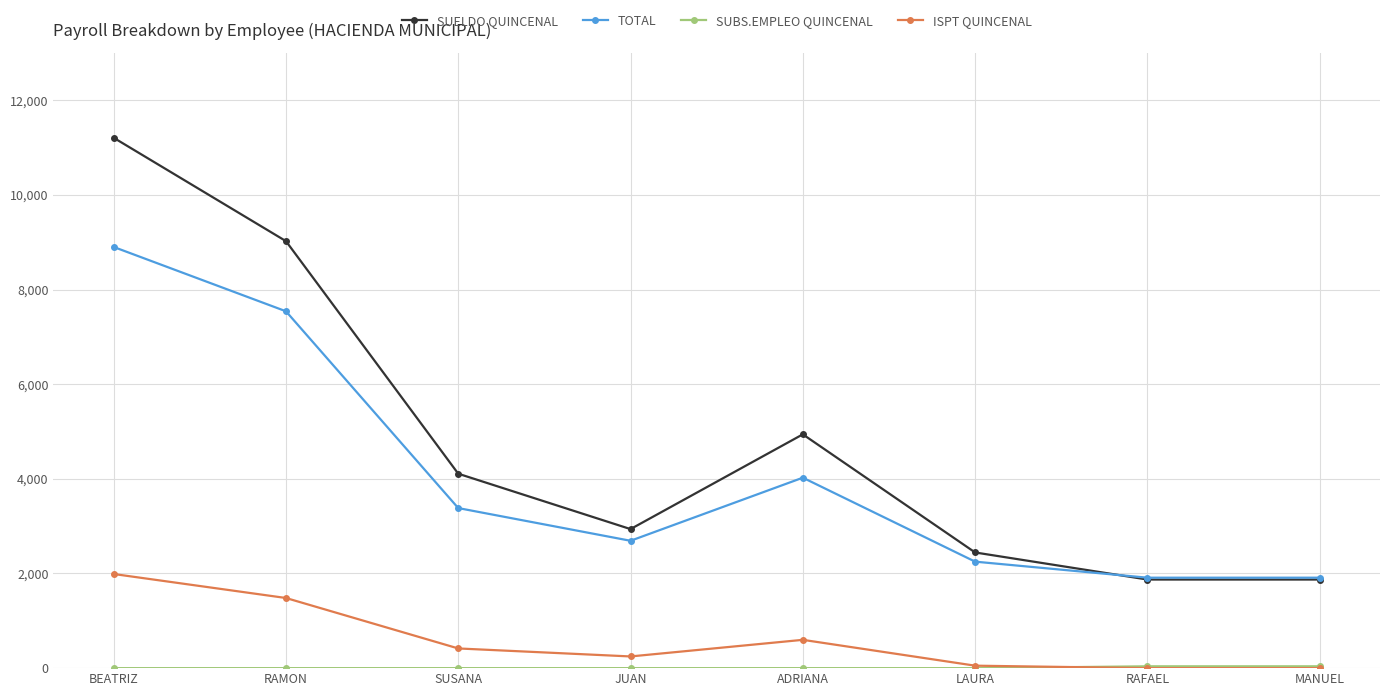

What is the maximum value shown in the chart?

11206